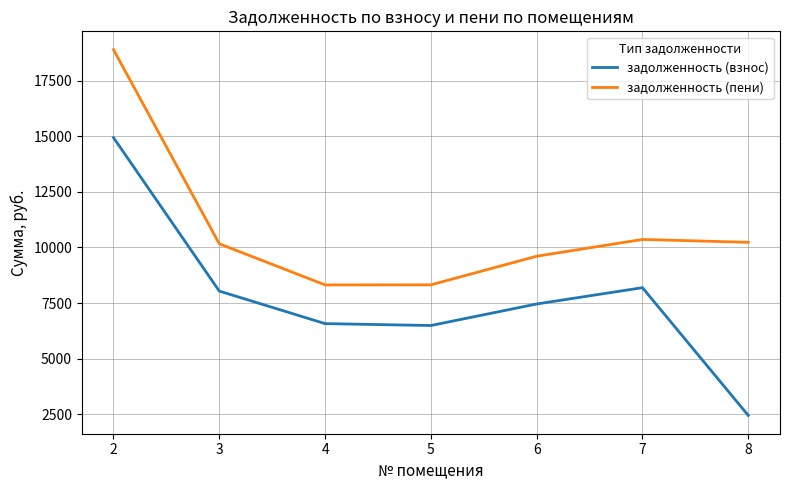

List the series in order of their overall mean, lowest first.

задолженность (взнос), задолженность (пени)